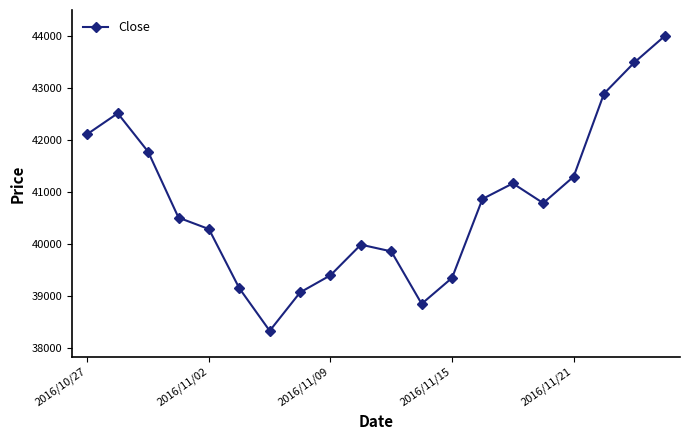

How many interior local peaks (higher than both neighbors) does the data have?

3